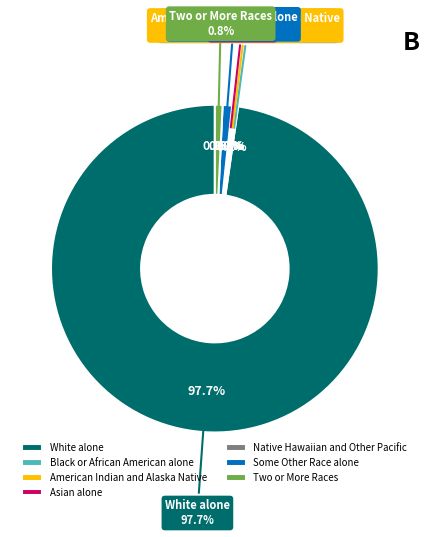

How many slices are in this pie chart?

7